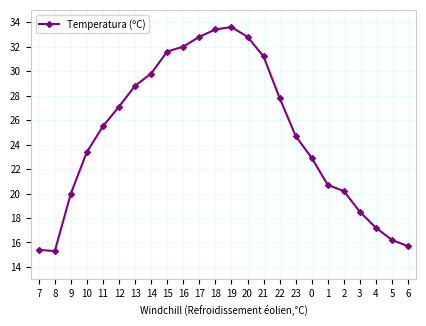

What is the label of the 3rd point from the left?

9